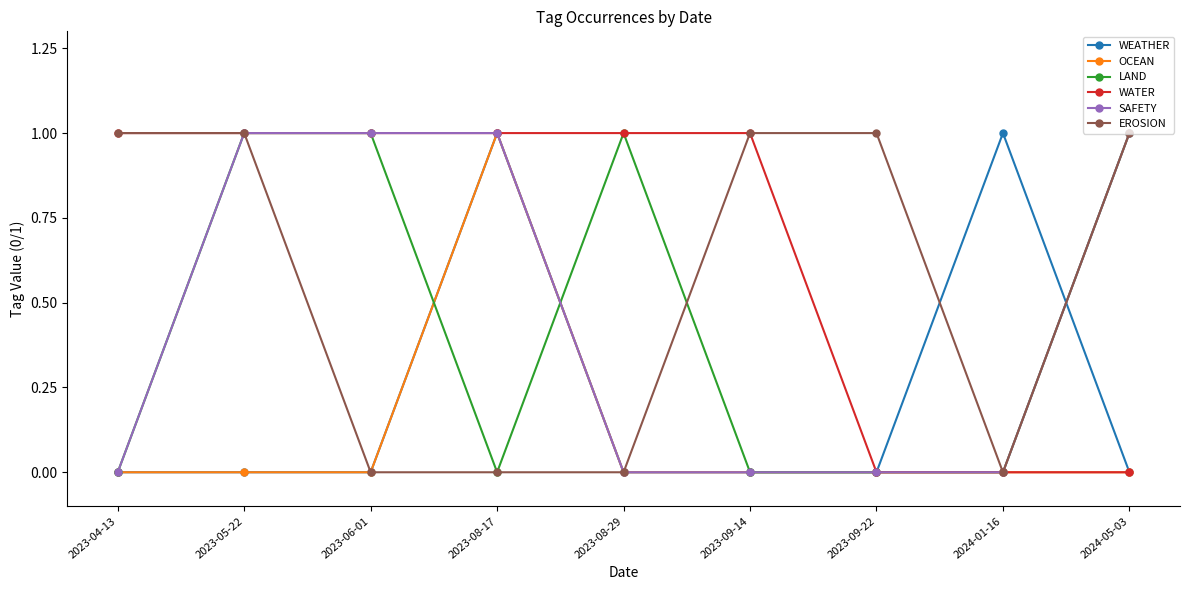

What is the total value across all series at 2023-08-17?

4